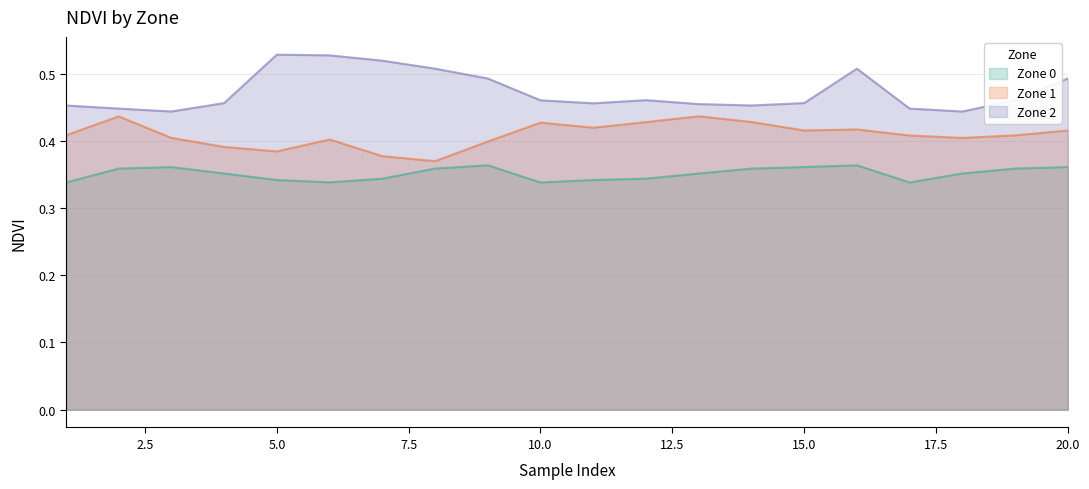

What is the sum of the Zone 2 values at 13 and 19?

0.9